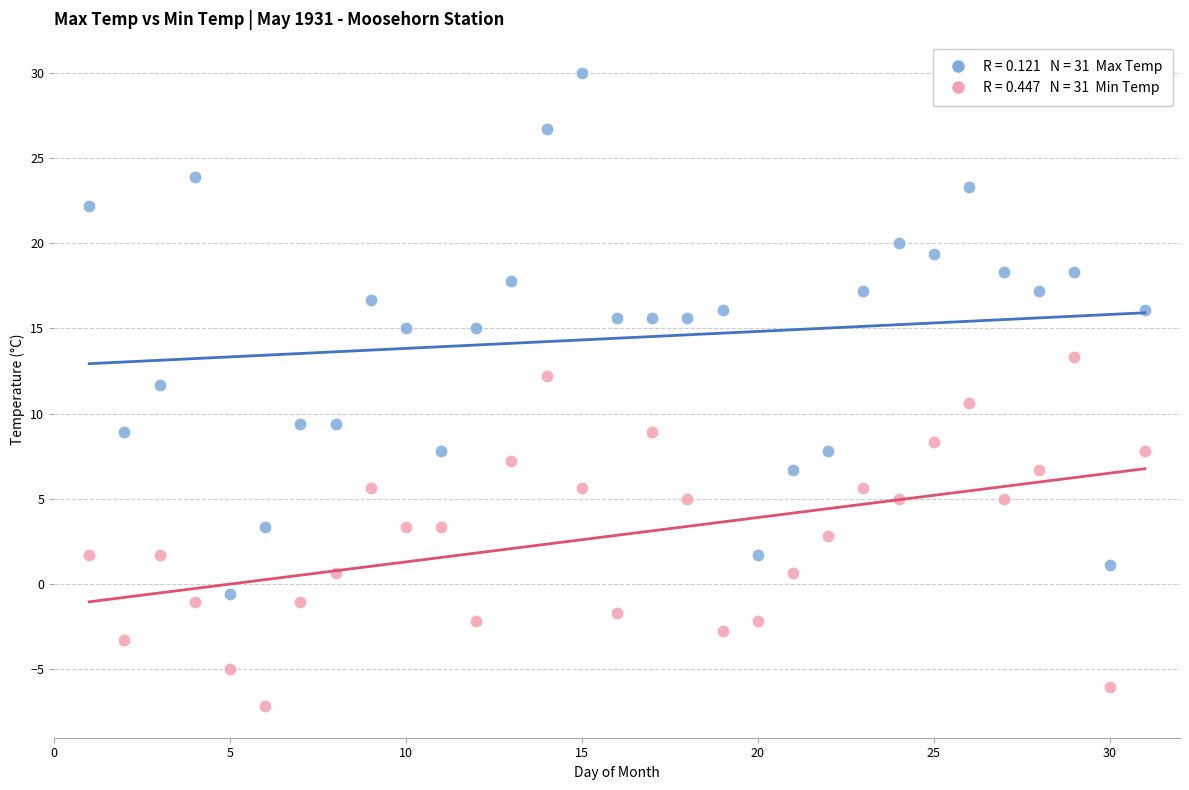

Across all data points, what is the range of X values (max minus min)?

30.0